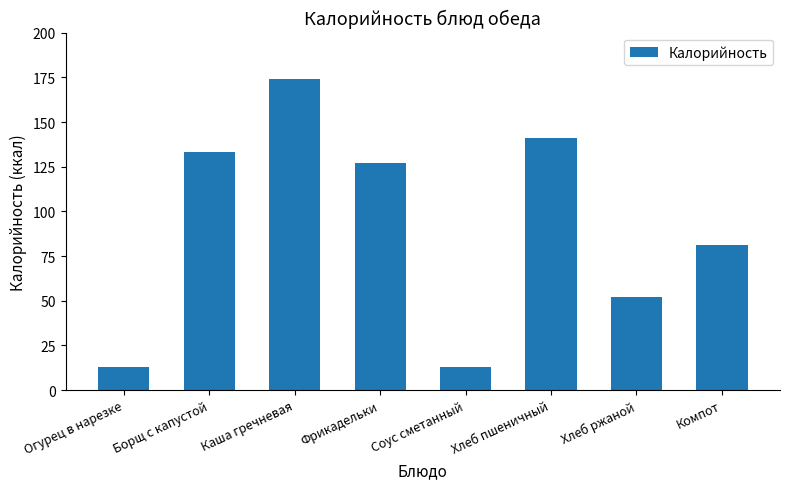

True or false: the data shows 133 at Борщ с капустой.

True